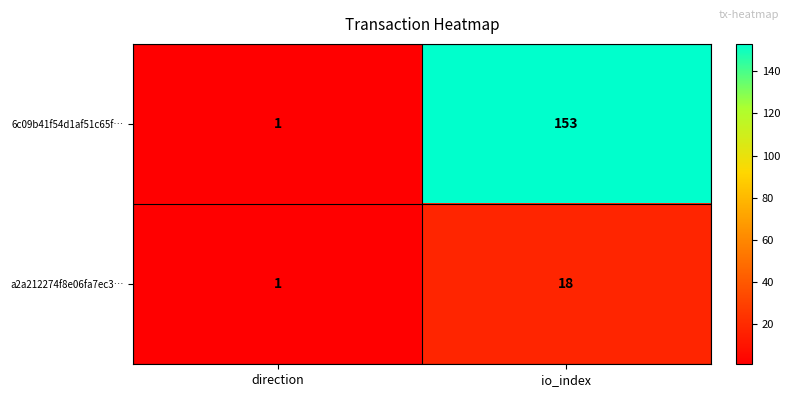

True or false: 6c09b41f54d1af51c65f… has a value of 1 at direction.

True